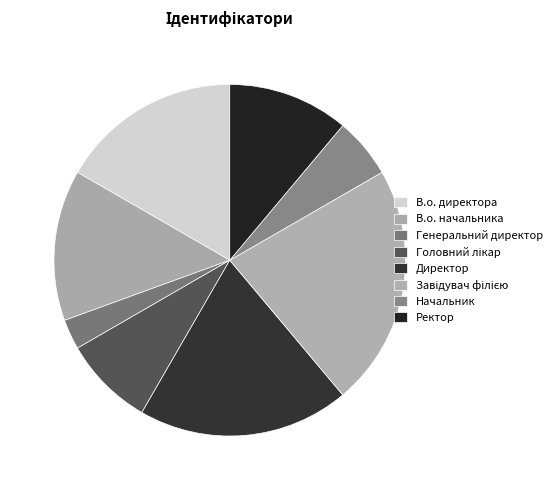

Which slice is the largest?

Завідувач філією